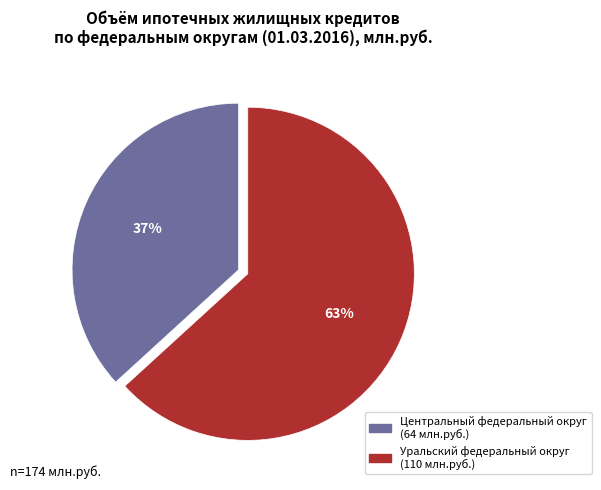

Which has a higher value, Уральский федеральный округ or Центральный федеральный округ?

Уральский федеральный округ